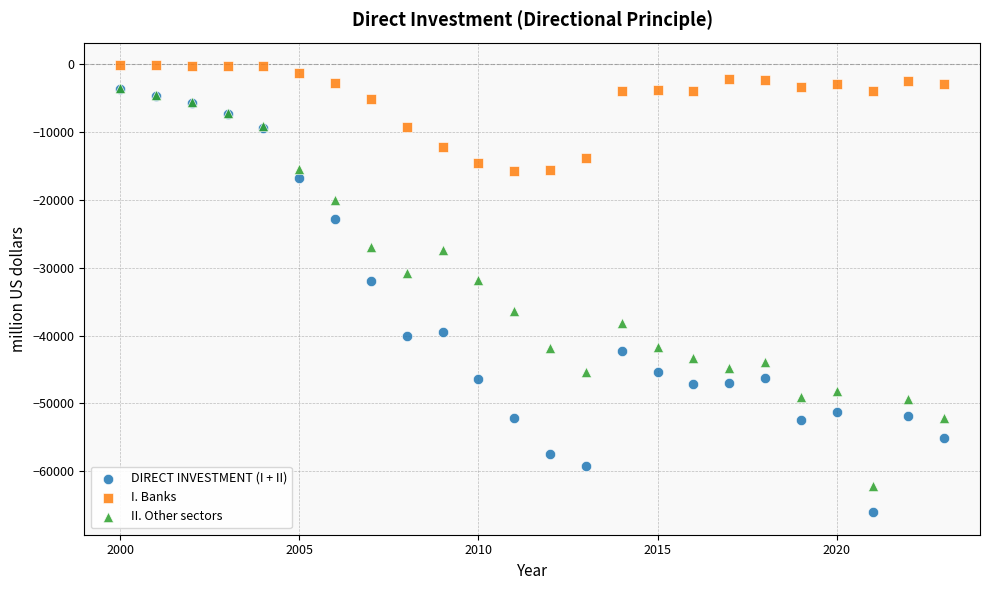

Which series reaches the minimum Y coordinate?

DIRECT INVESTMENT (I + II)